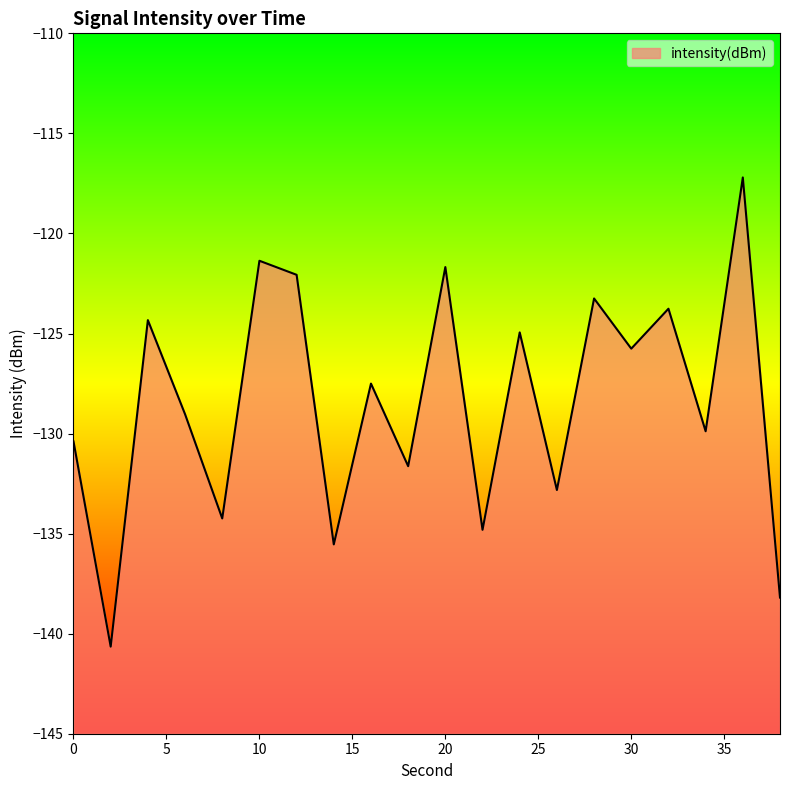

At which category does the chart reach its peak across all series?

36